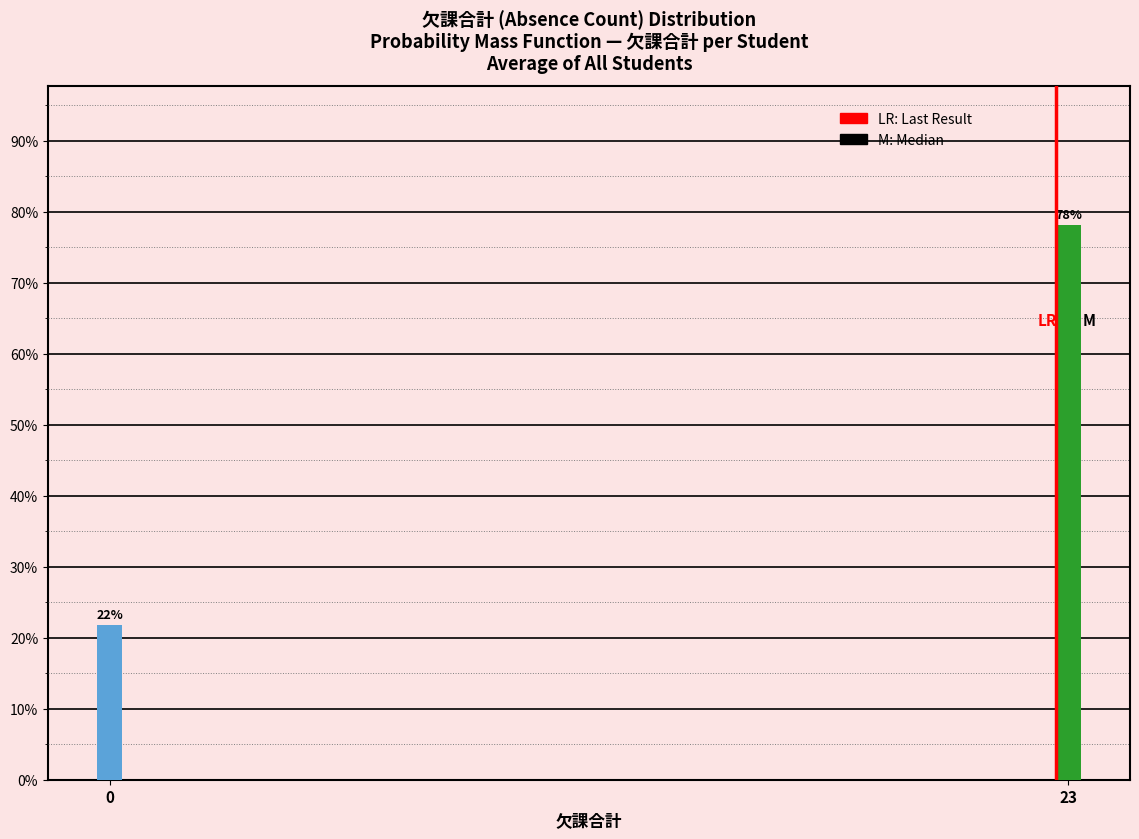

At which category does the chart reach its peak across all series?

23